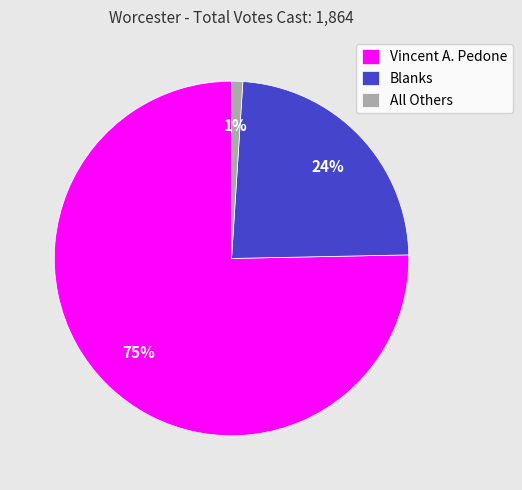

Count the number of slices in the pie.

3